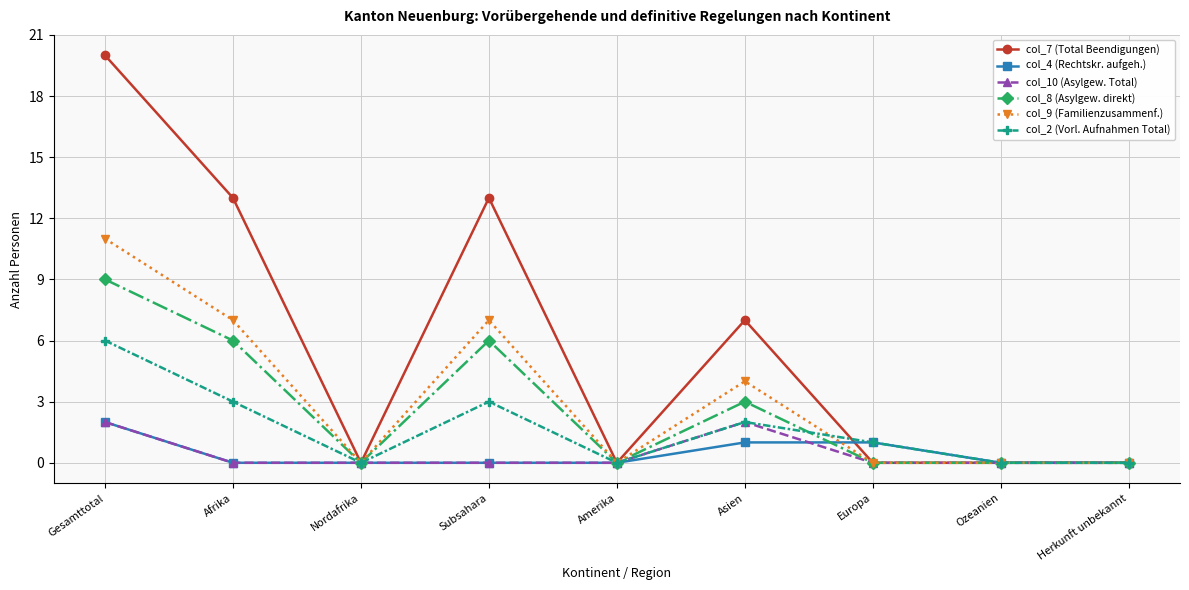

Count the col_9 (Familienzusammenf.) values in the range 0 to 7.

8